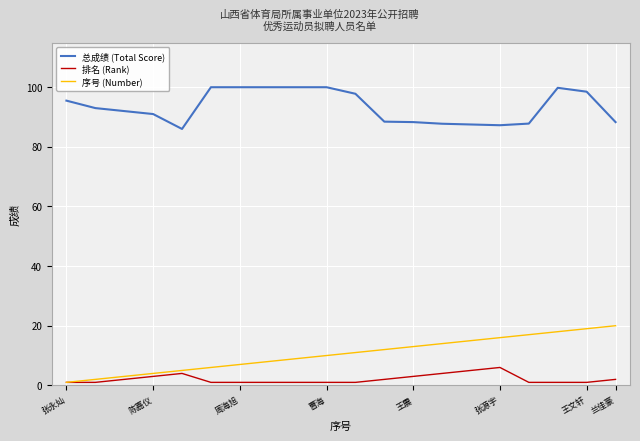

How many lines are shown in the chart?

3